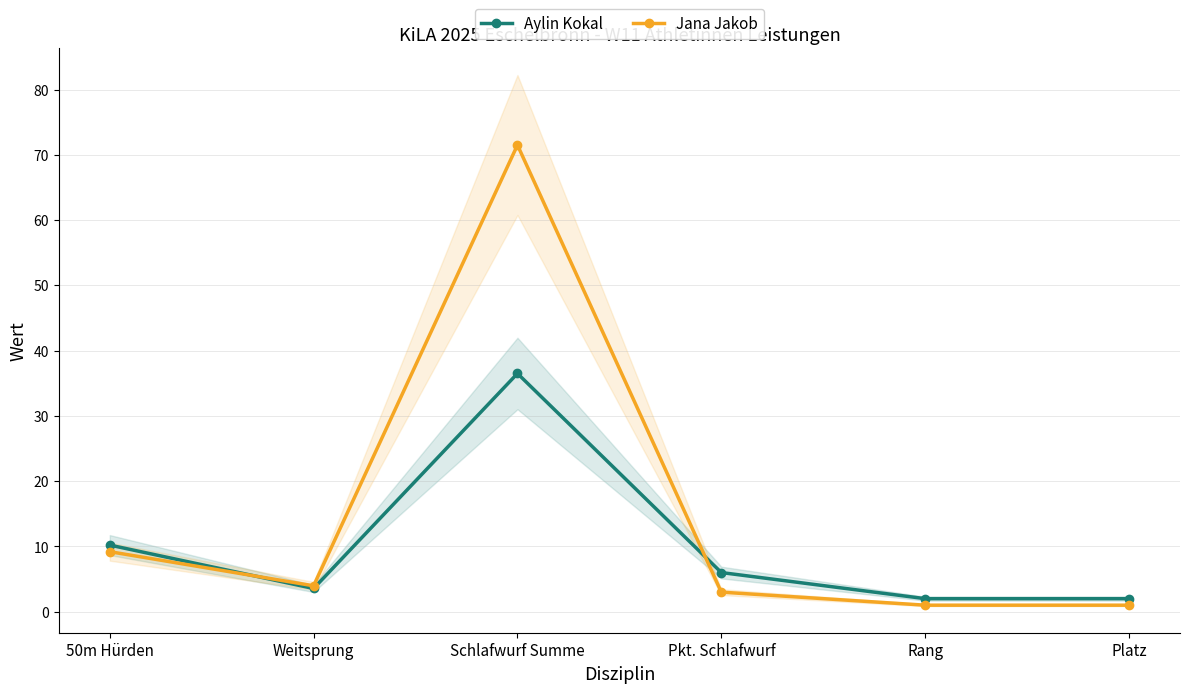

What is the label of the 5th point from the left?

Rang